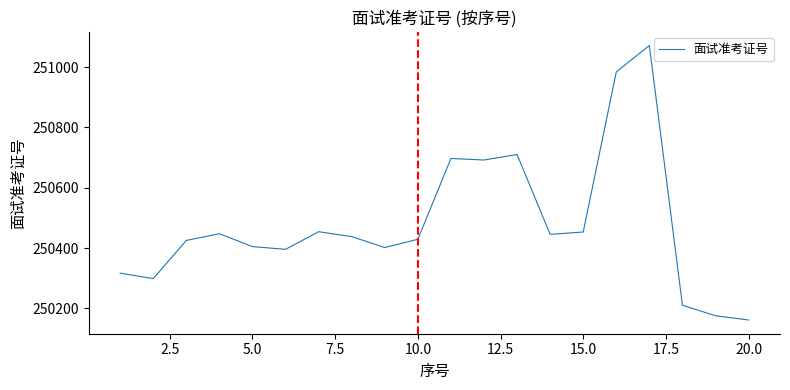

What is the smallest value displayed?

250161.6